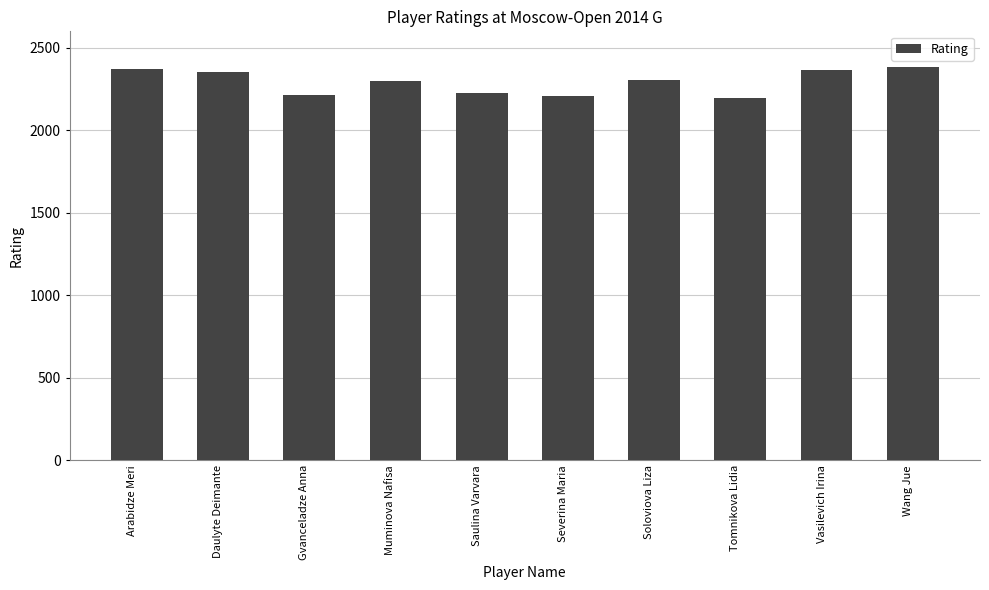

What is the maximum value shown in the chart?

2386